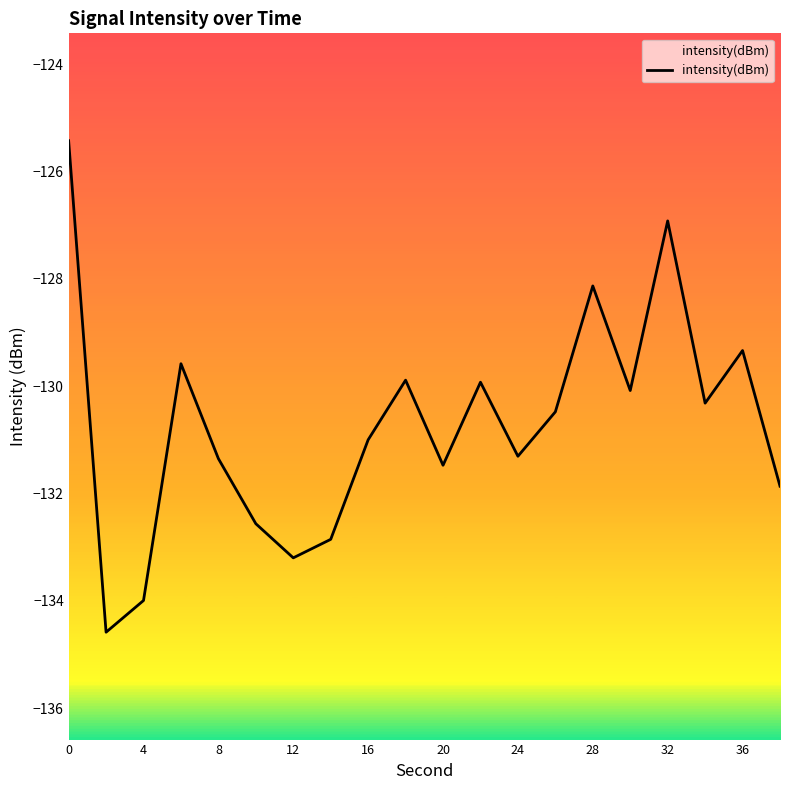

What is the minimum value shown in the chart?

-134.6